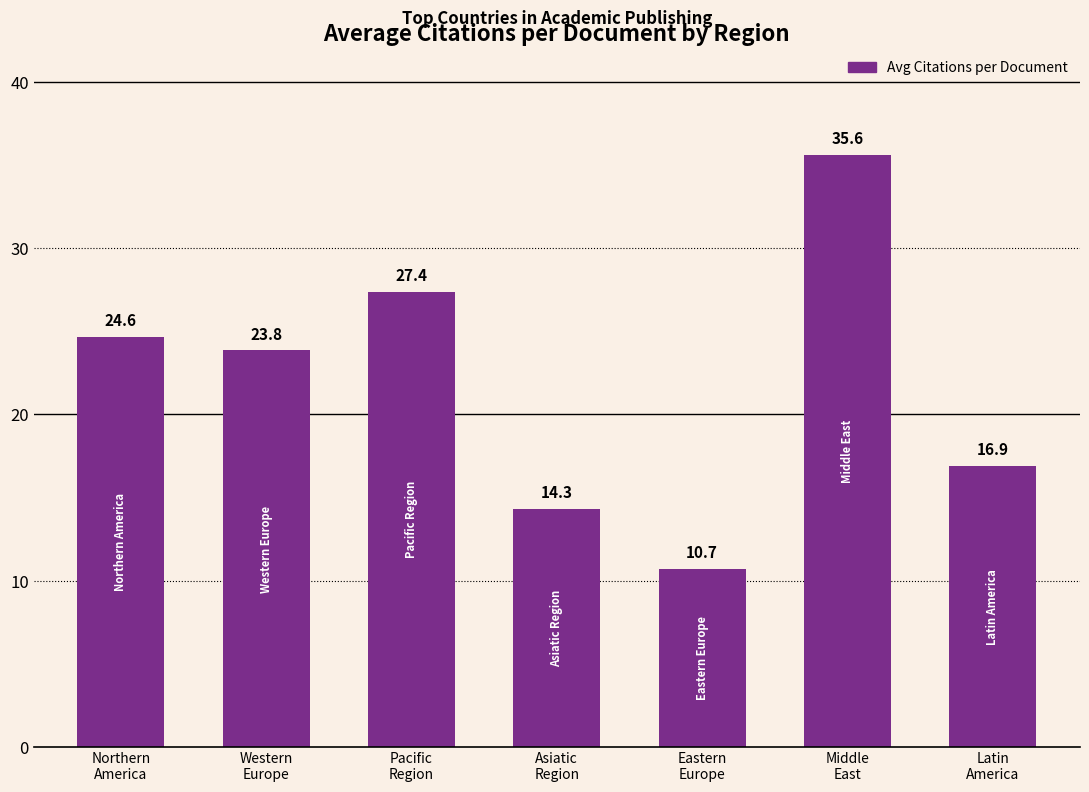

What is the value of the 6th bar from the left?

35.6